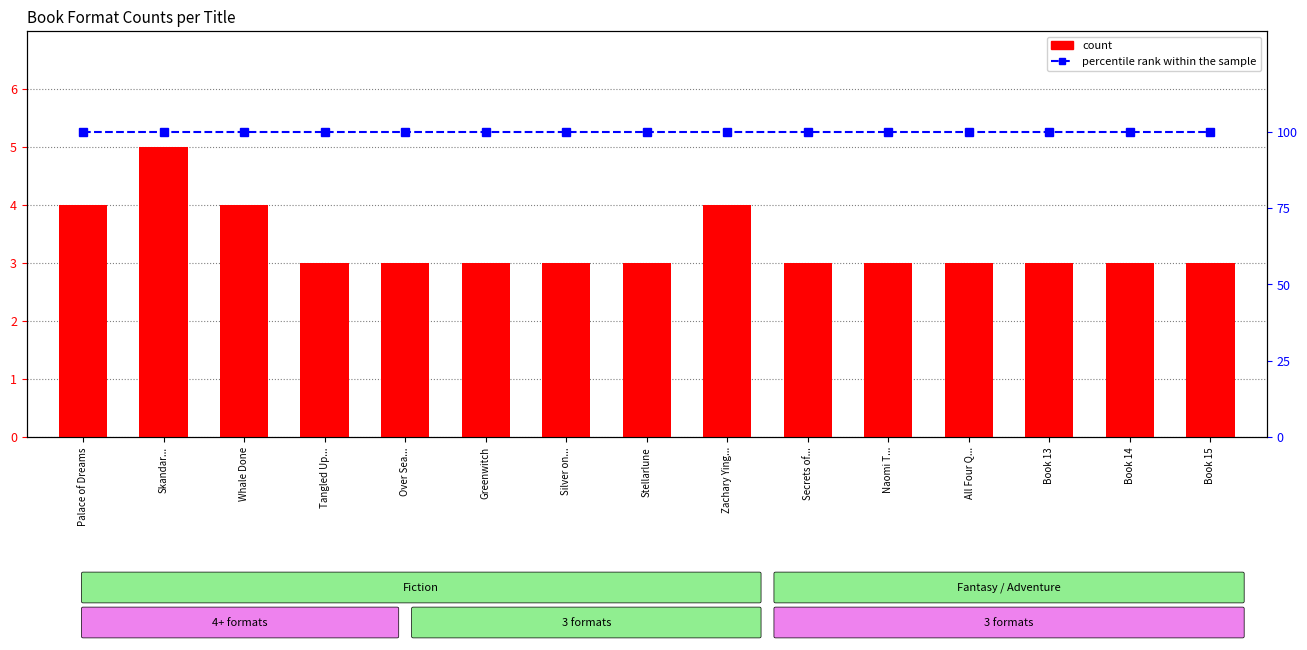

Which category has the lowest value in the percentile rank within the sample series?

Palace of Dreams